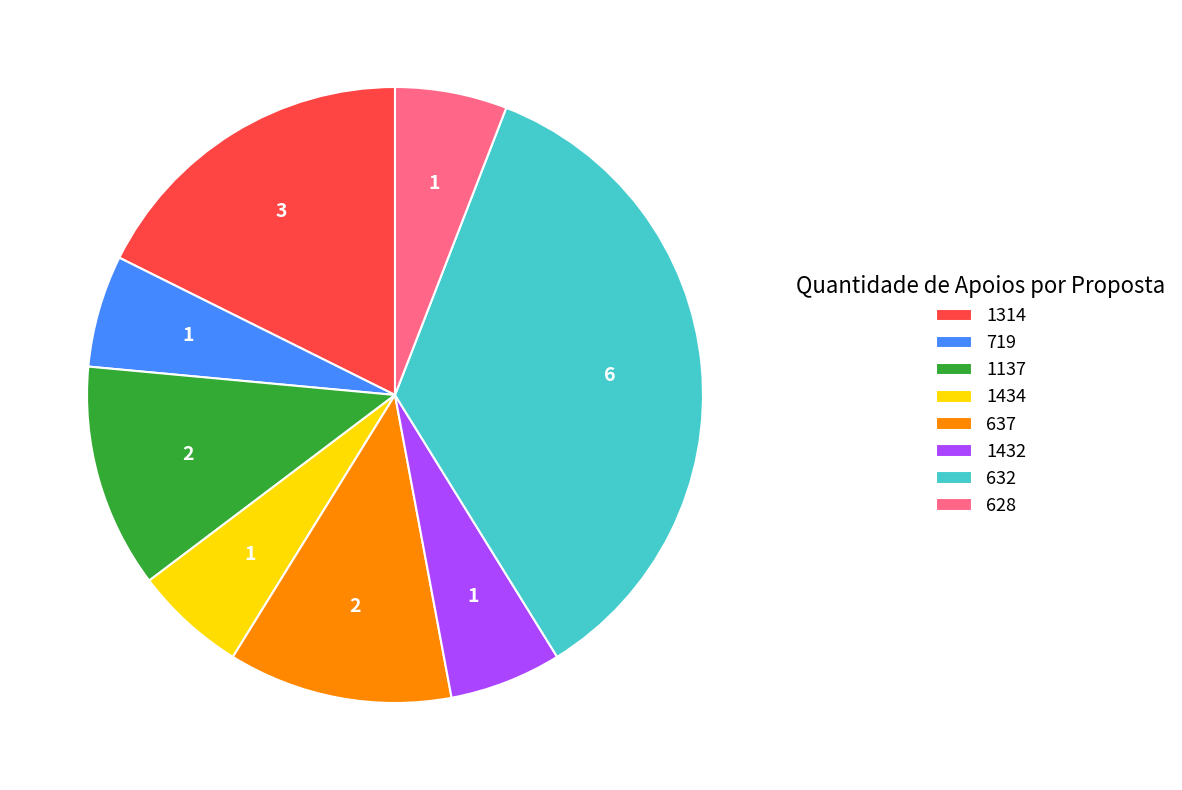

What is the largest slice in the pie chart?

632